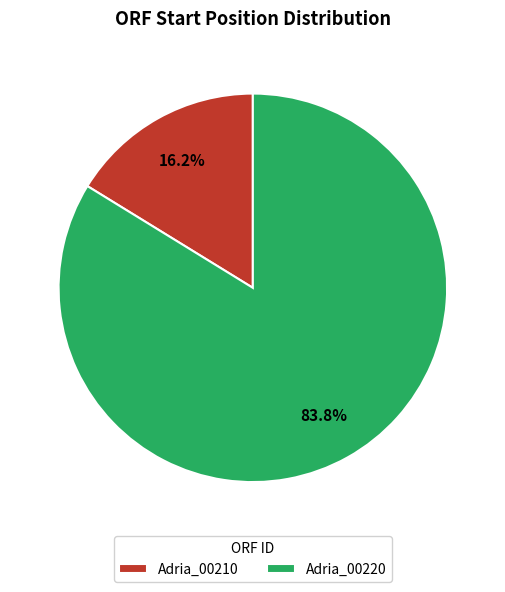

Which has a higher value, Adria_00220 or Adria_00210?

Adria_00220